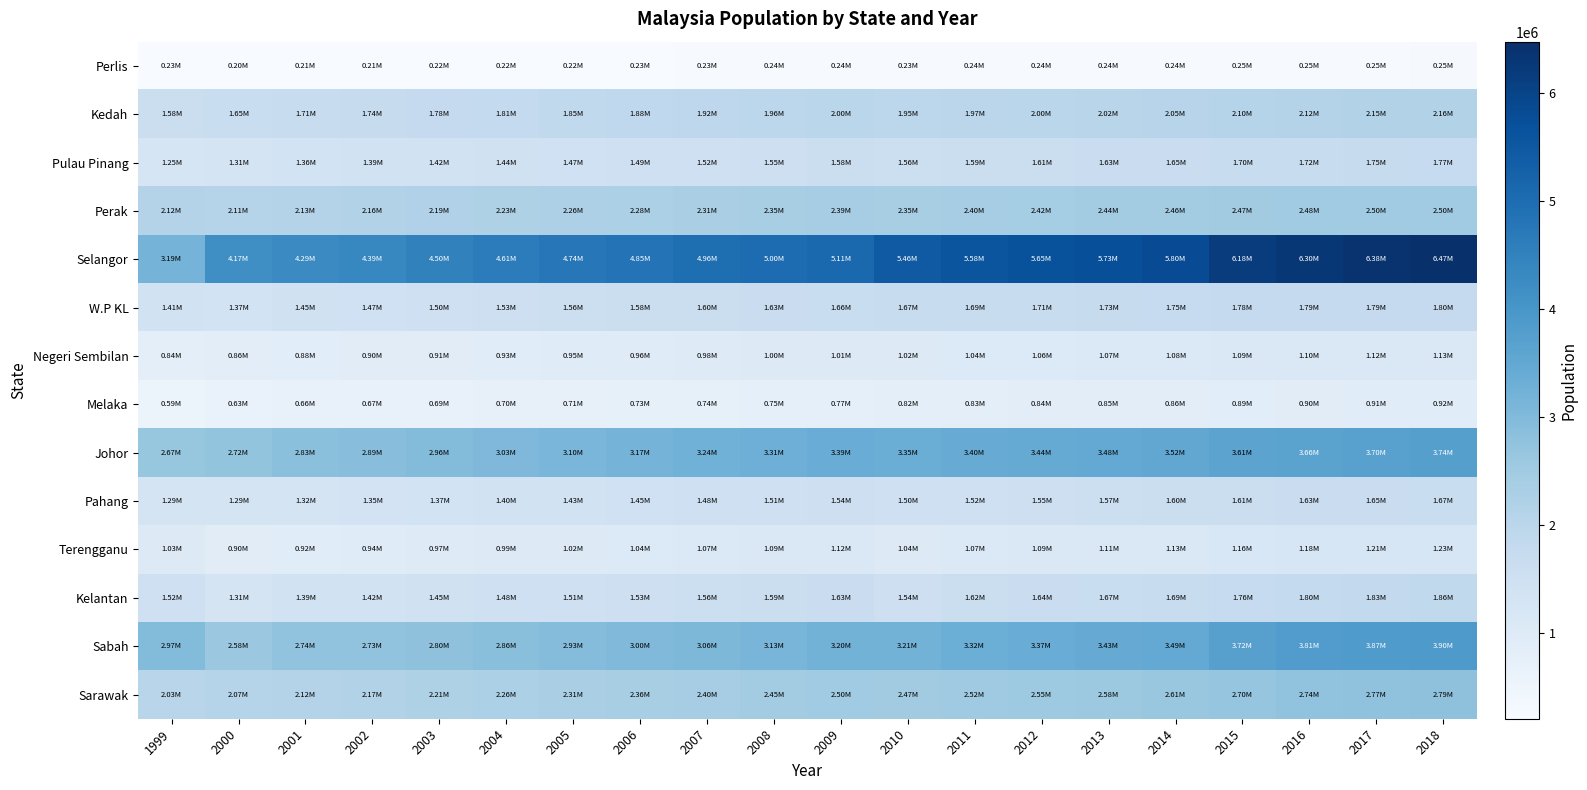

Which has a higher value, 2004 or 2003?

2004